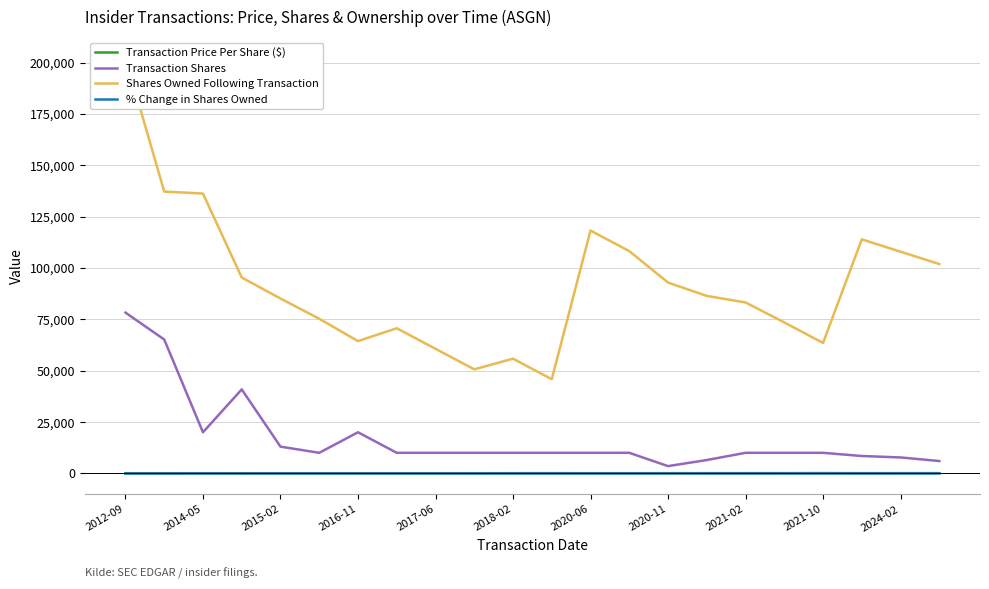

At which label does Transaction Shares reach its peak?

2012-09